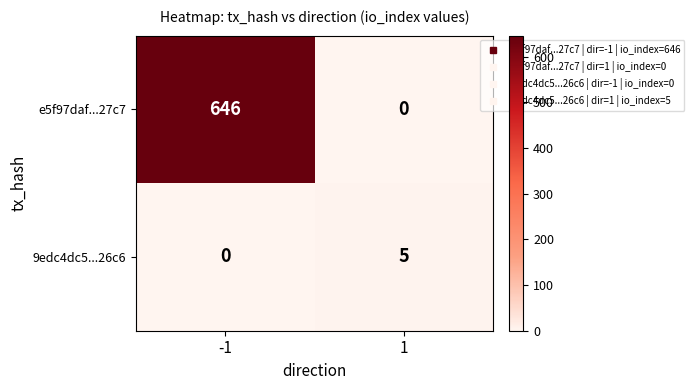

Which series has the largest range (max minus min)?

e5f97daf...27c7